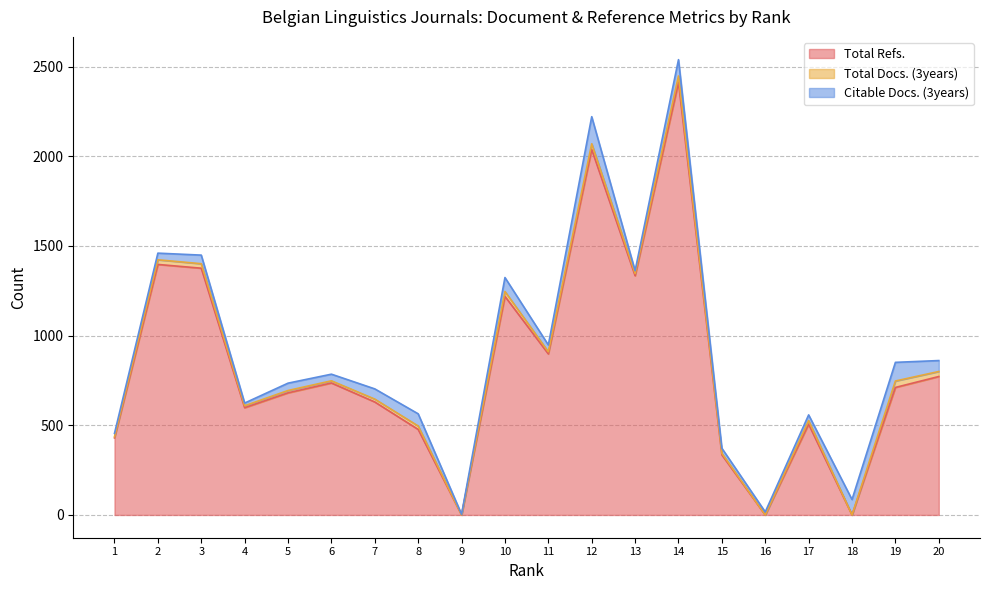

How many values in Total Refs. are above zero?

17